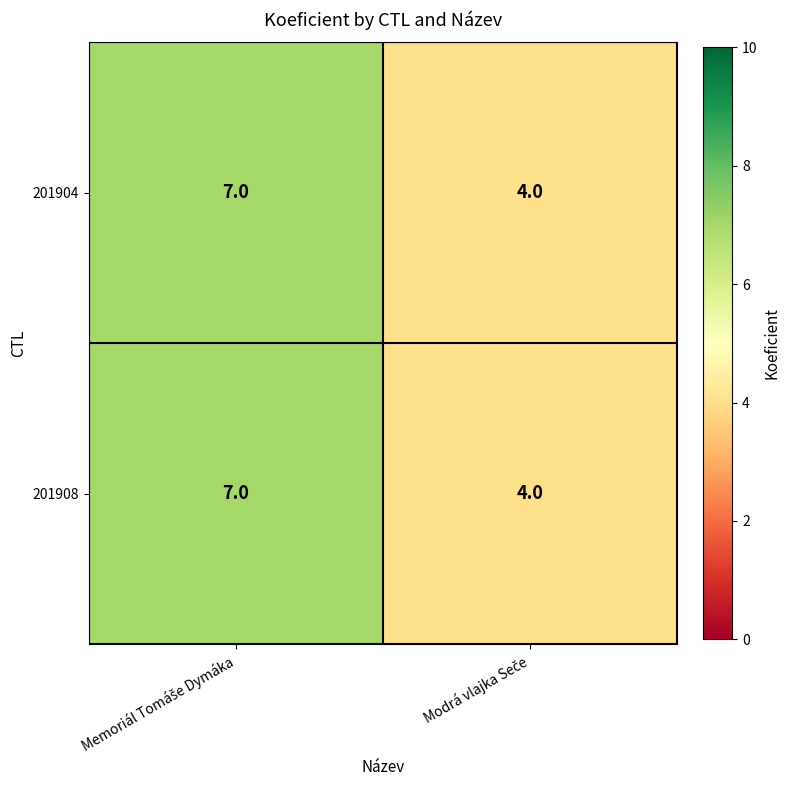

Reading right to left, what are all the values shown in this chart?

201904: 4	7
201908: 4	7